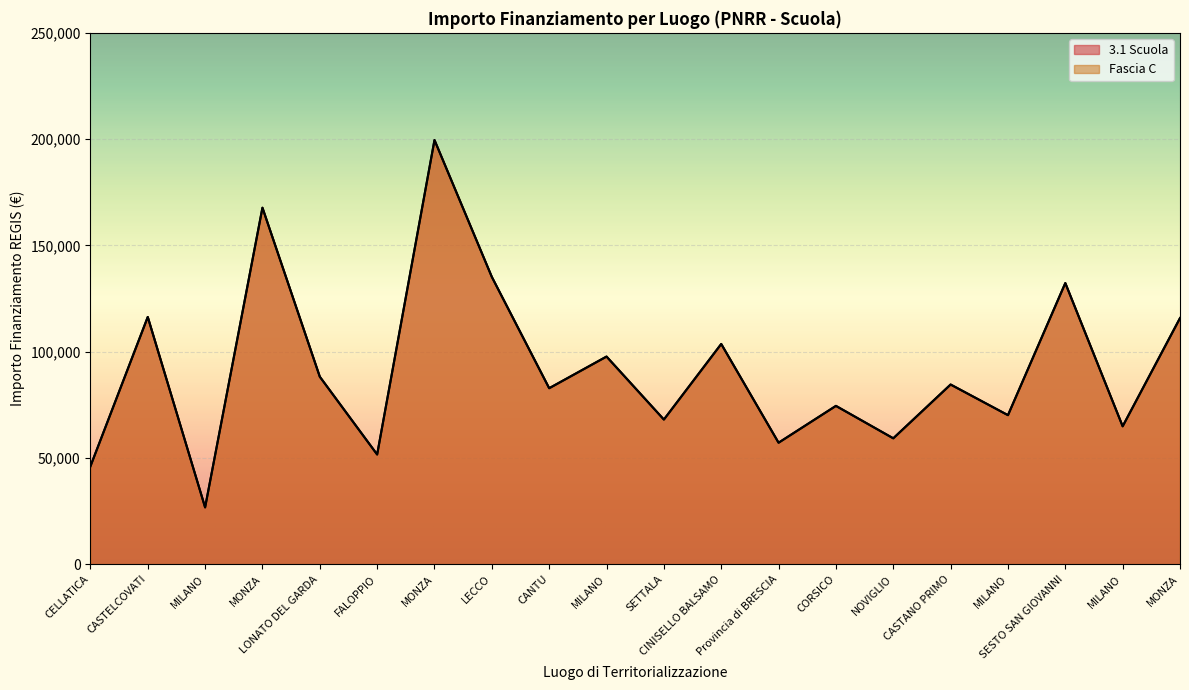

Which series has the widest spread of values?

3.1 Scuola